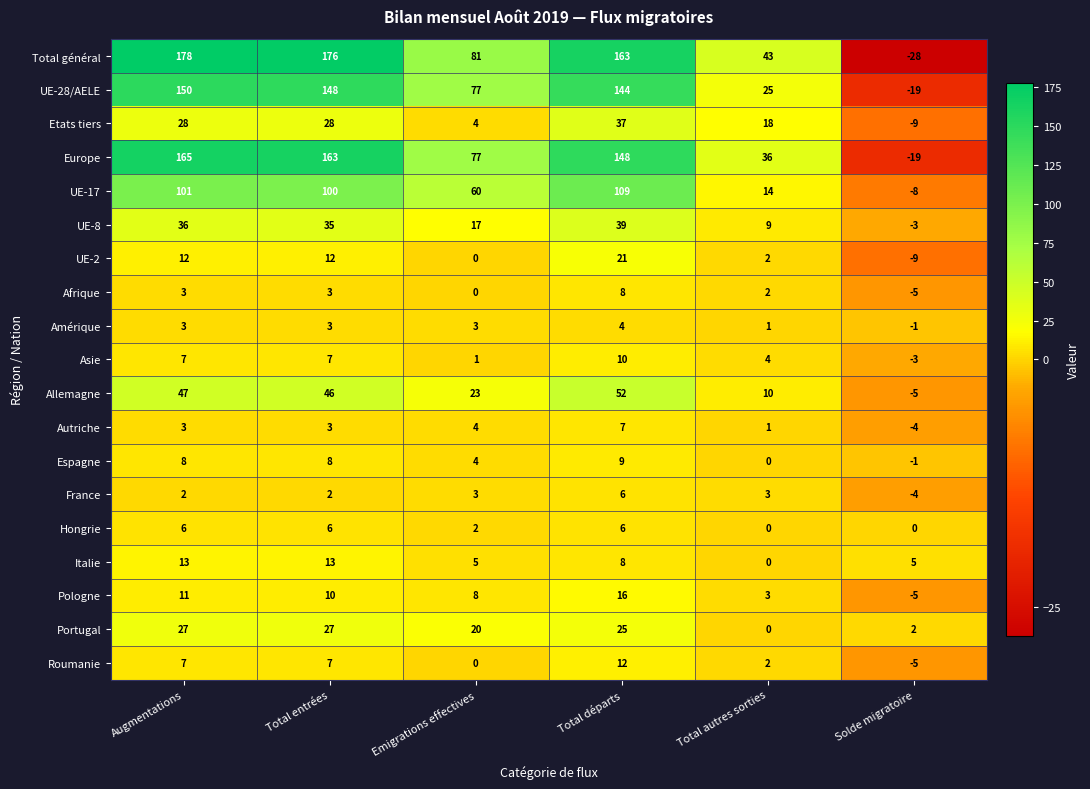

The Amérique series shows 4 at Augmentations. True or false?

False